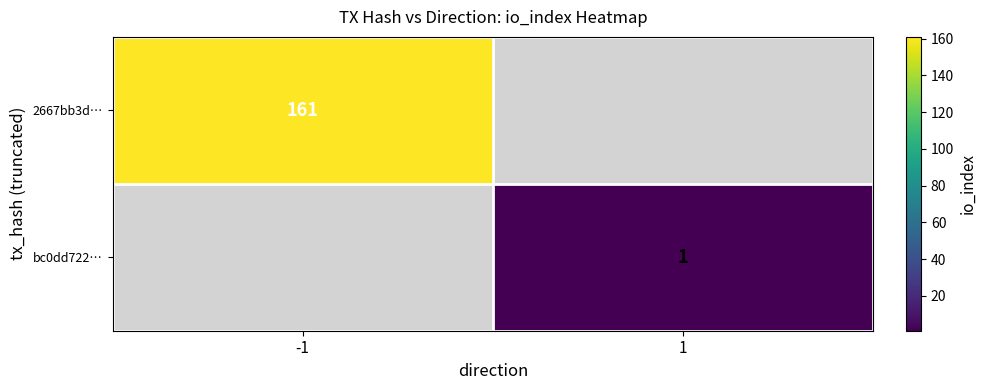

The value of 2667bb3d… at -1 is 249. True or false?

False